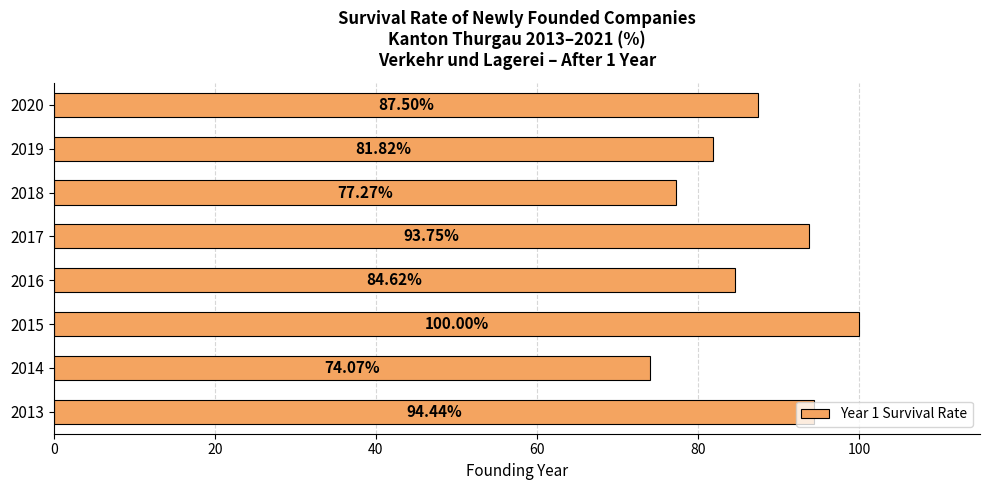

List the labels in order of value, largest first.

2015, 2013, 2017, 2020, 2016, 2019, 2018, 2014